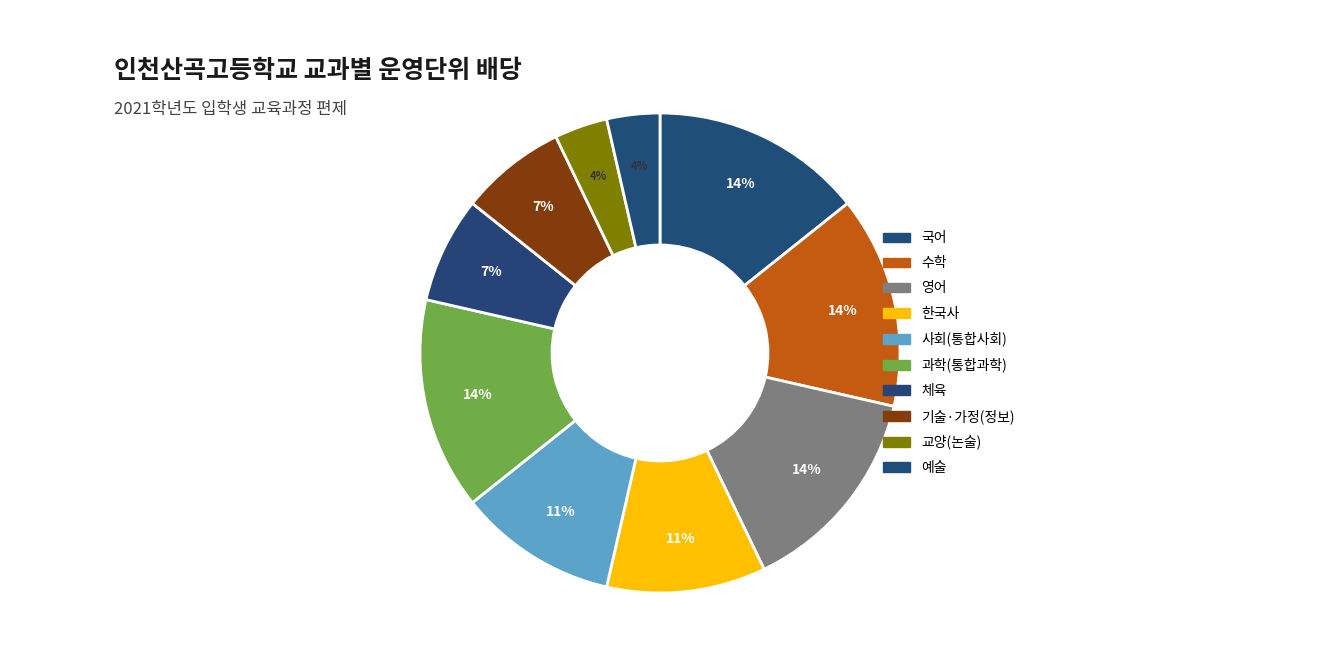

How many slices are in this pie chart?

10